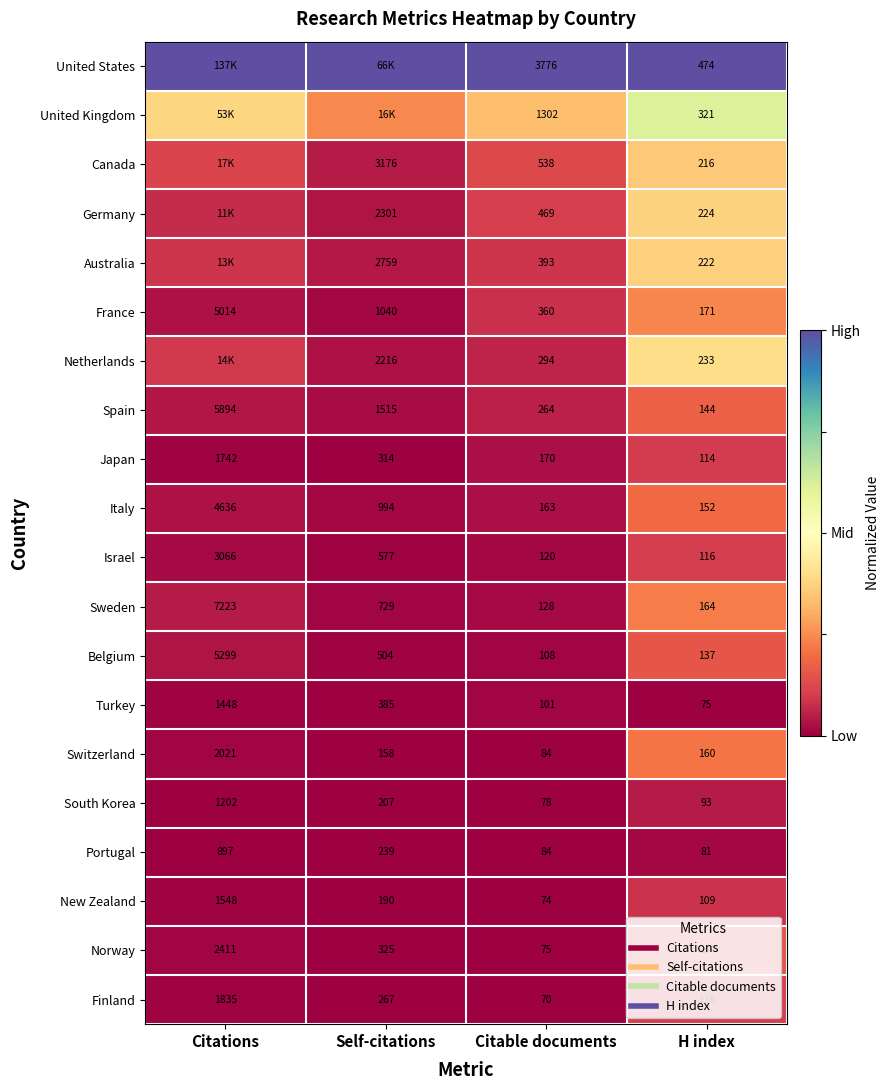

Which series has the largest total across all categories?

United States